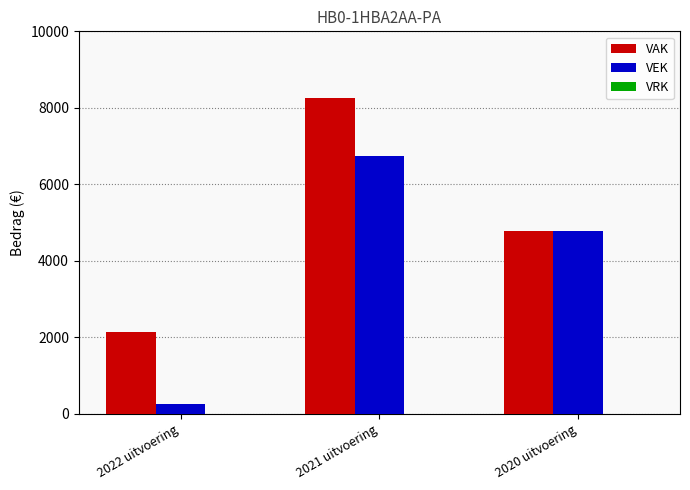

What value does the VAK series have at 2020 uitvoering, to the nearest 10?

4770